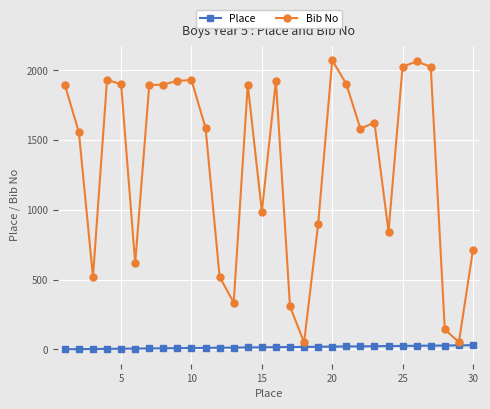

List the series in order of their overall mean, lowest first.

Place, Bib No